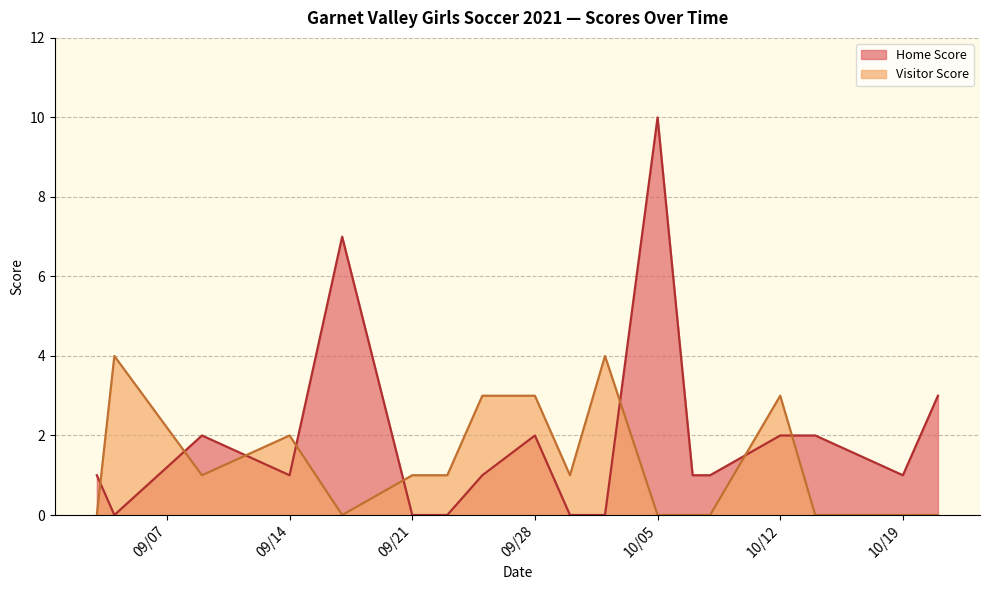

How many interior local peaks does the Home Score series have?

4